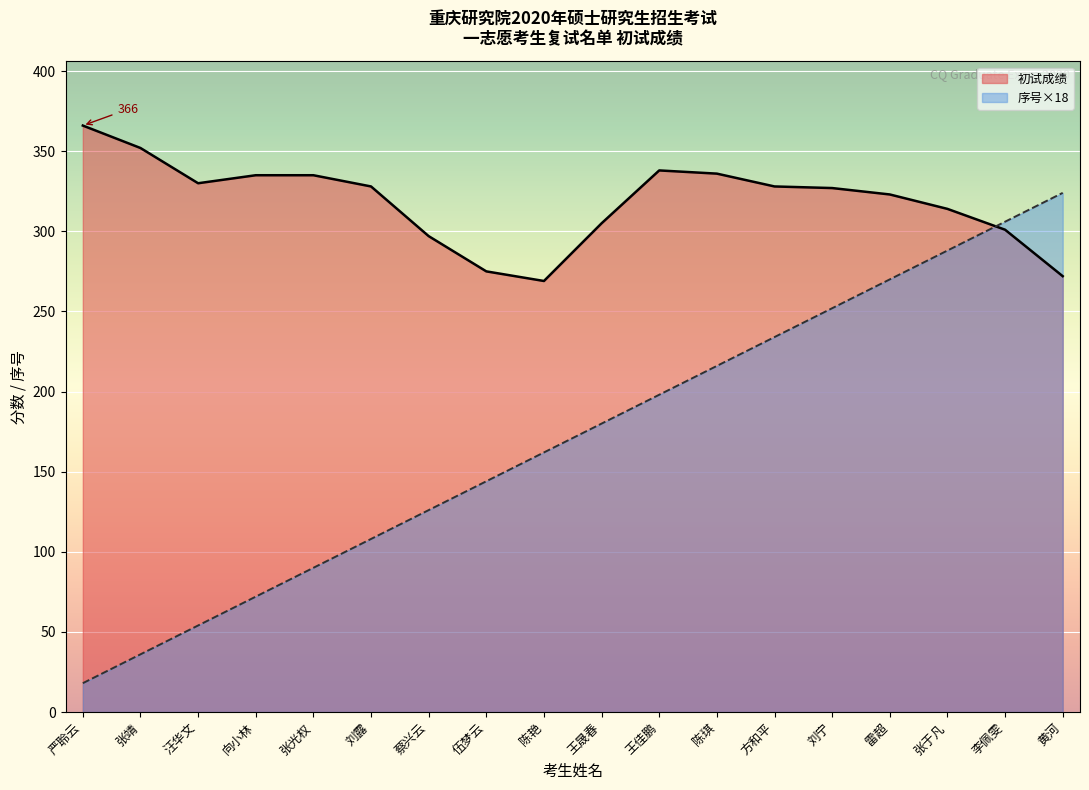

Rank the series at 刘宁 from lowest to highest value.

序号×18, 初试成绩